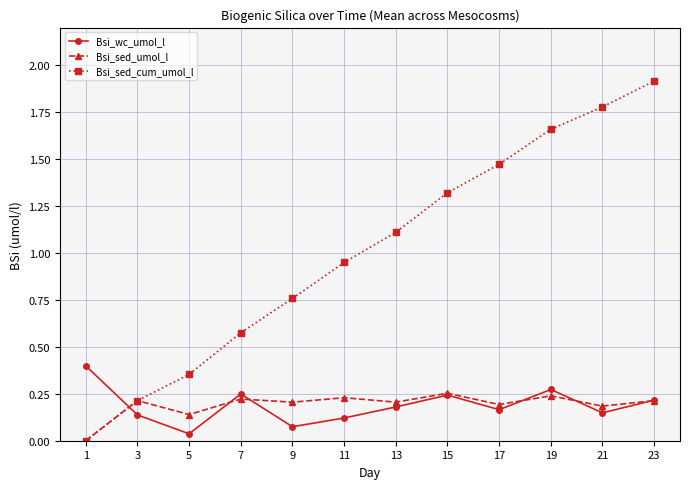

How many intersections are there between Bsi_wc_umol_l and Bsi_sed_cum_umol_l?

1